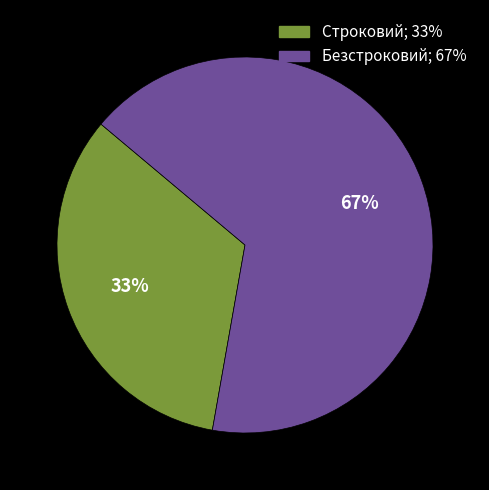

What is the smallest slice in the pie chart?

Строковий